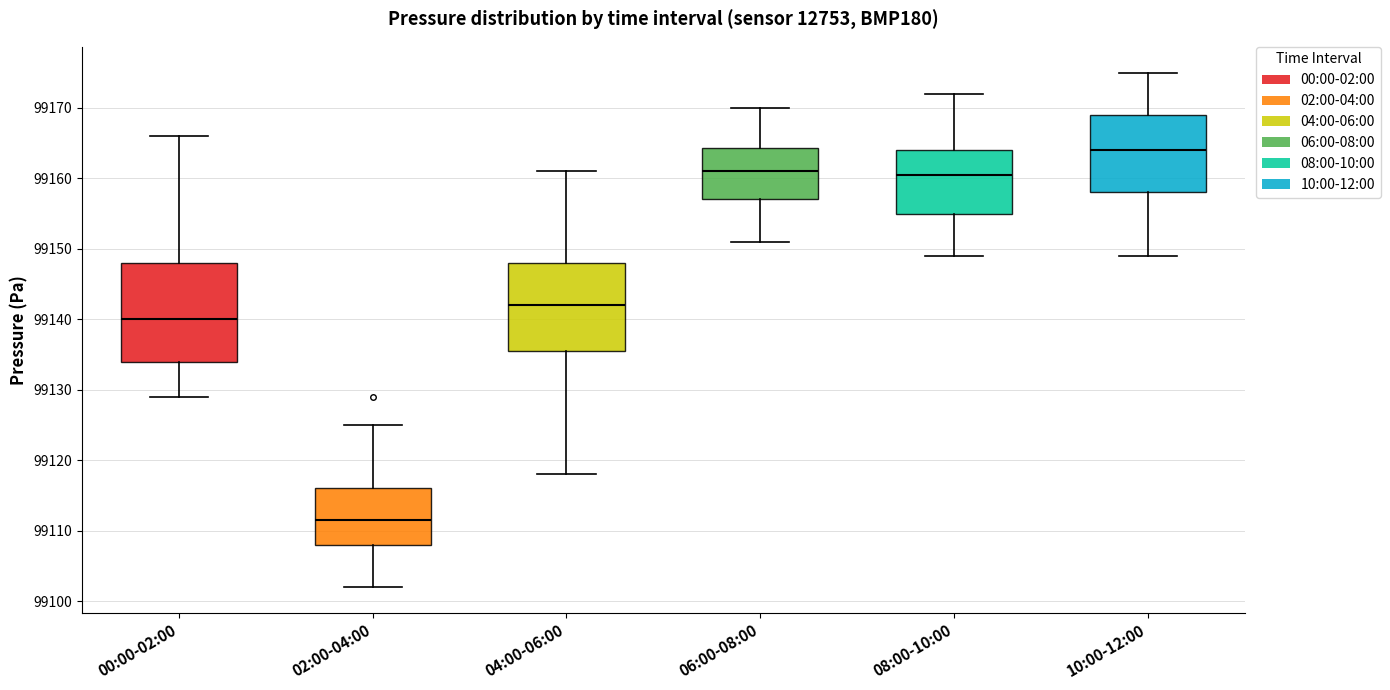

Reading left to right, transcribe this box plot: for each box, give where its median line is, the range the box spans, and where its two whiskers end, as read against the y-axis. The values are not printed on the chart, so give them approximately, as read against the axis.

00:00-02:00: median 99140, box 99134 to 99148, whiskers 99129 to 99166
02:00-04:00: median 99112, box 99108 to 99116, whiskers 99102 to 99125
04:00-06:00: median 99142, box 99136 to 99148, whiskers 99118 to 99161
06:00-08:00: median 99161, box 99157 to 99164, whiskers 99151 to 99170
08:00-10:00: median 99161, box 99155 to 99164, whiskers 99149 to 99172
10:00-12:00: median 99164, box 99158 to 99169, whiskers 99149 to 99175